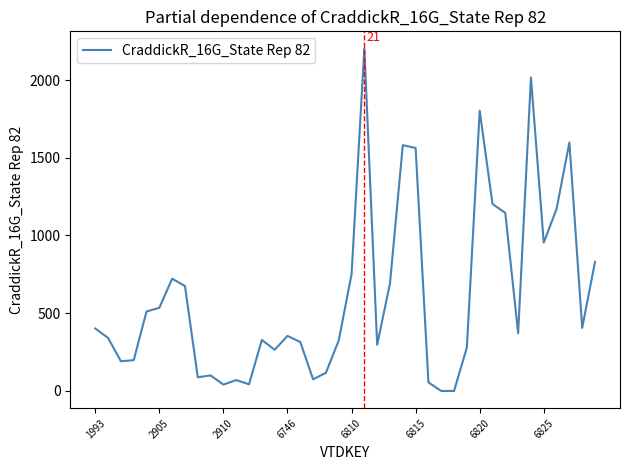

What is the greatest value displayed?

2203